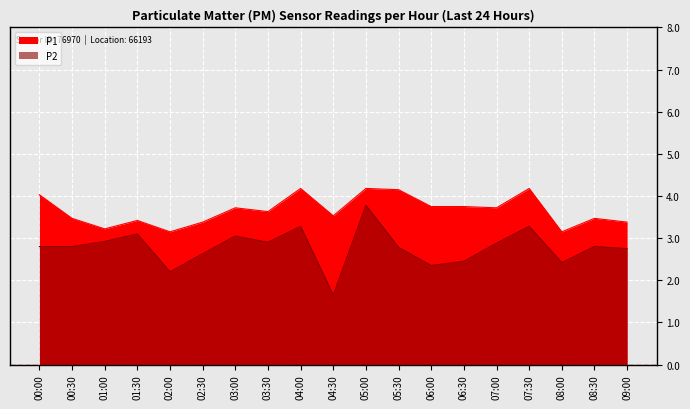

Is the value of P2 at 08:30 greater than the value of P1 at 04:30?

No